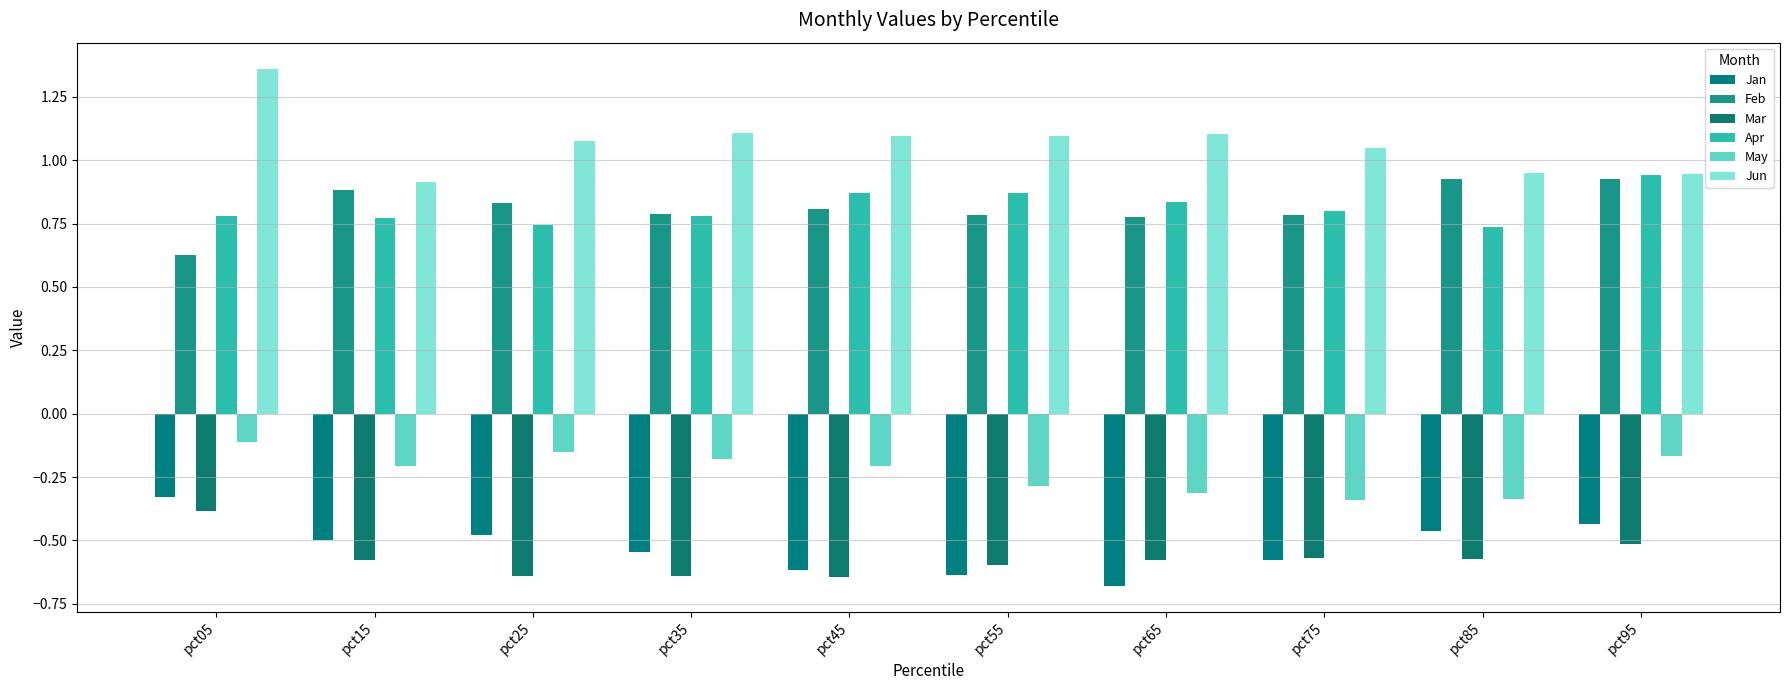

What is the highest value of the May series?

-0.1